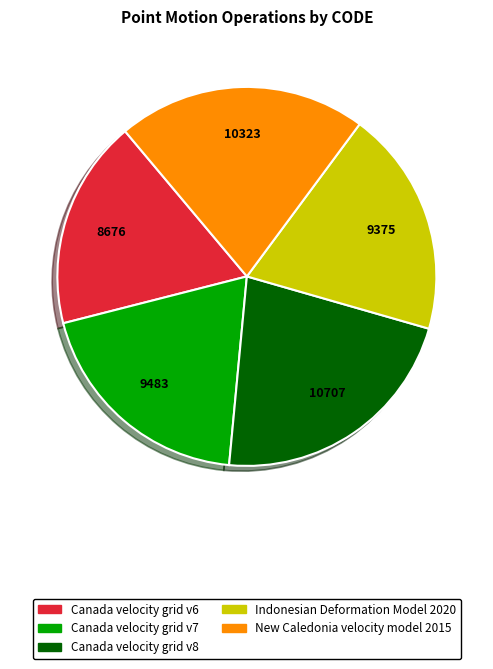

The New Caledonia velocity model 2015 slice represents 21% of the pie. True or false?

True